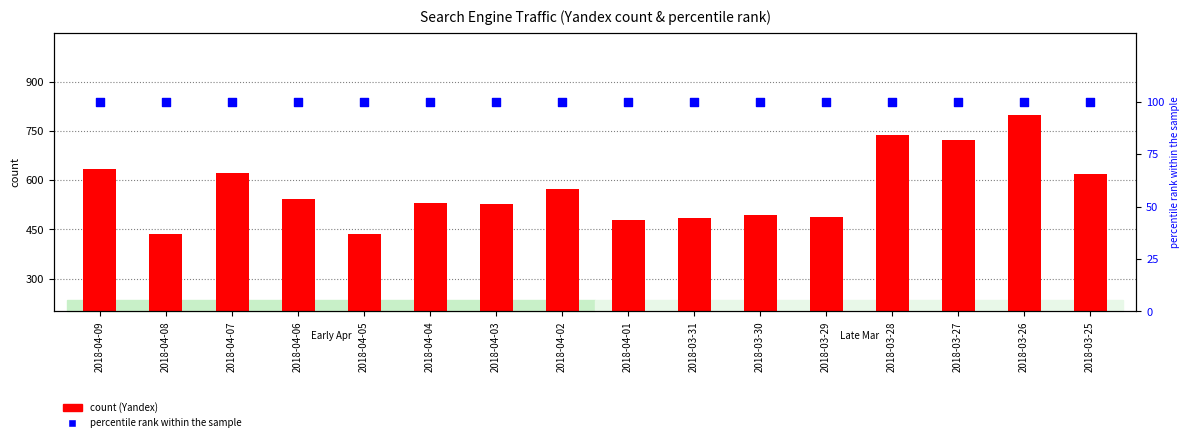

Which series has the widest spread of Y values?

Yandex